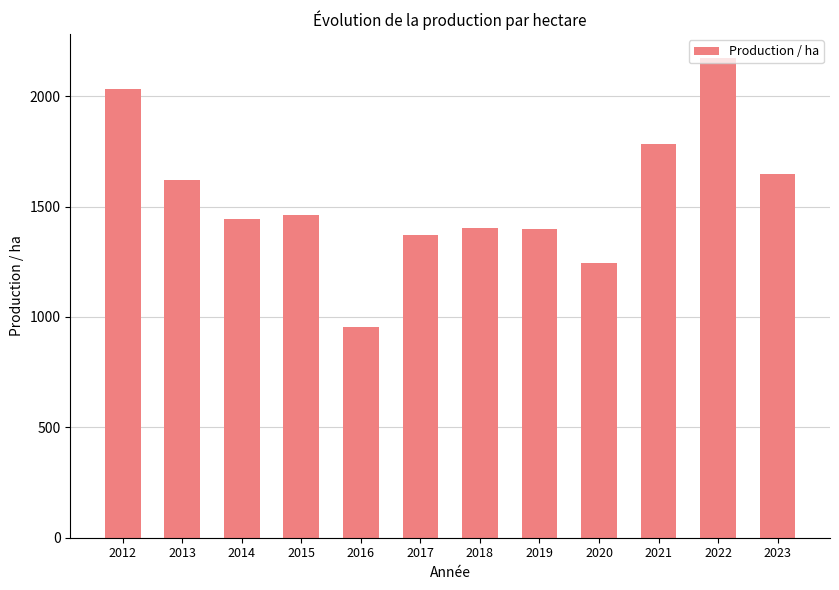

The chart shows a value of 1647.5 at 2023. True or false?

True